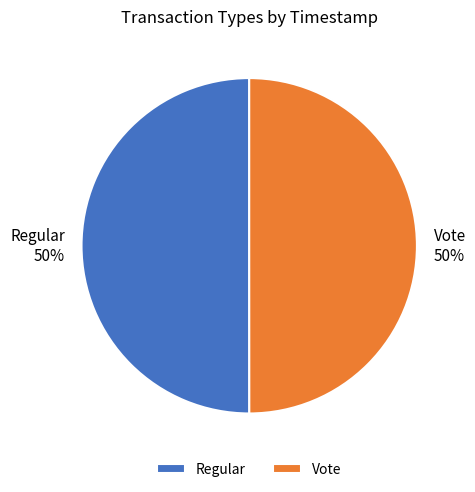

Approximately how many times larger is the value at Vote compared to Regular?

1.0